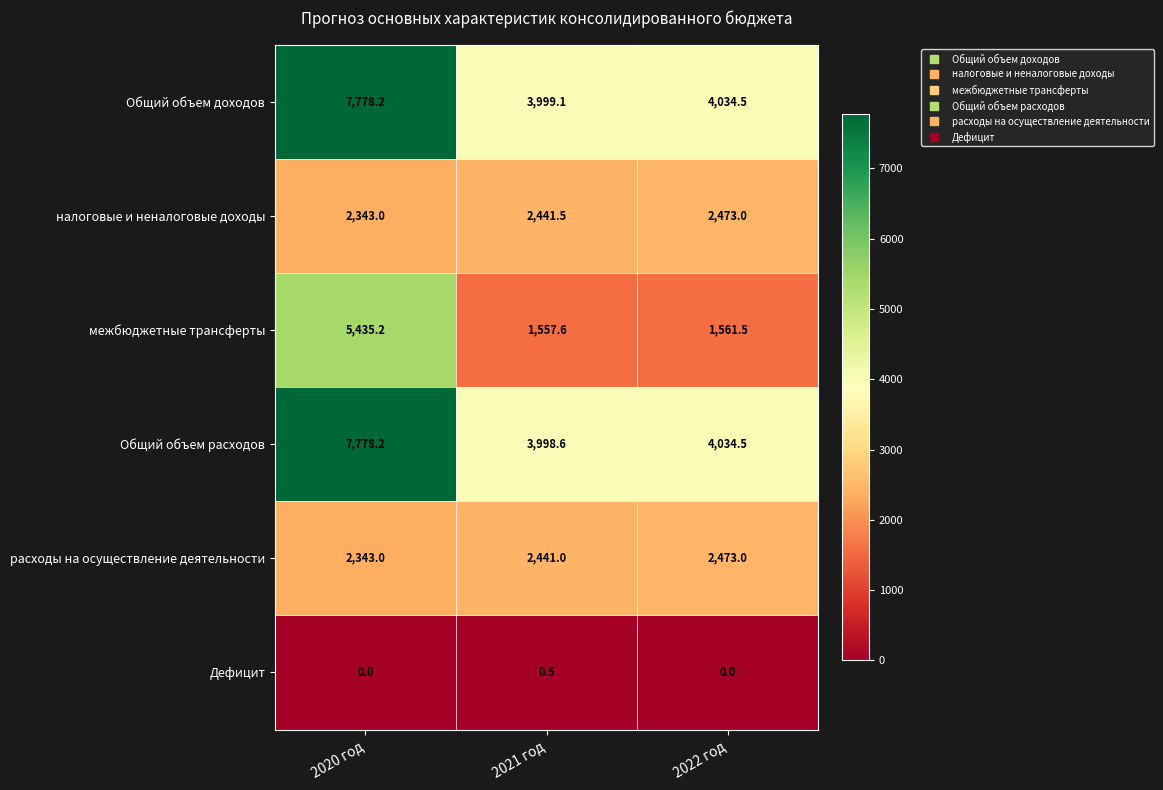

Which category has the highest value across all series?

2020 год